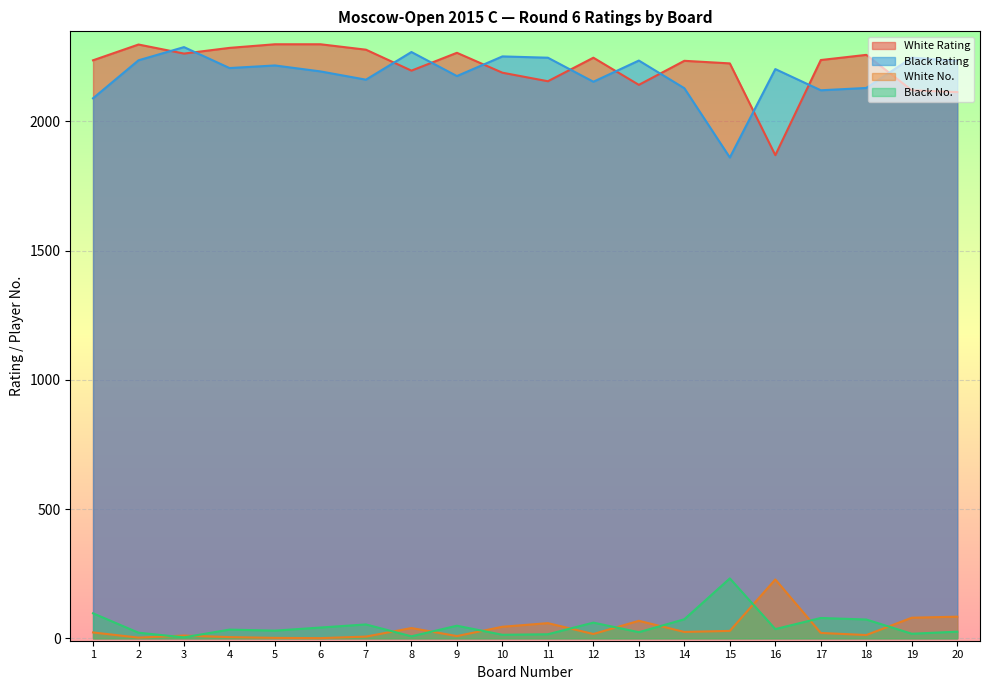

What is the difference between the second highest and second lowest values in the Black No. series?

89